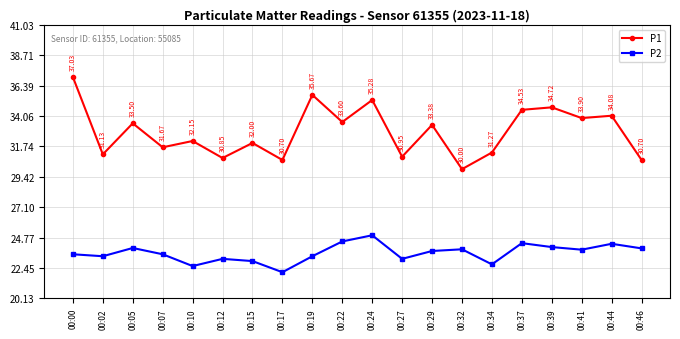

Which category has the highest value in the P2 series?

00:24